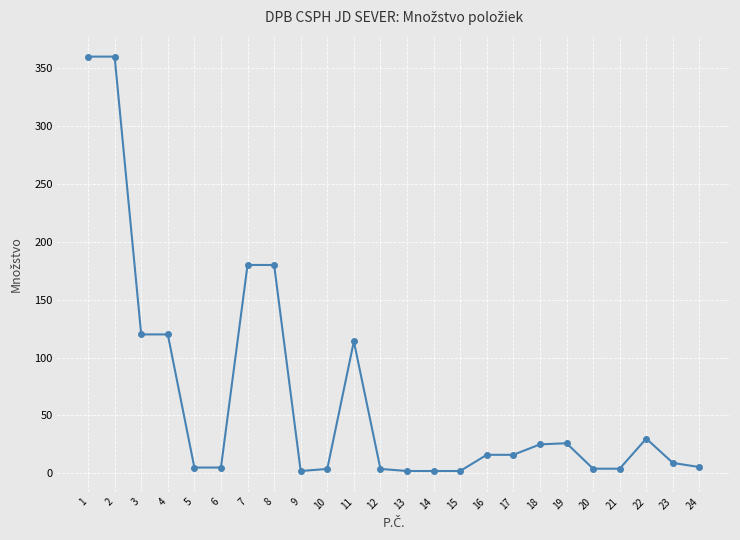

How many data points are less than 16?

12